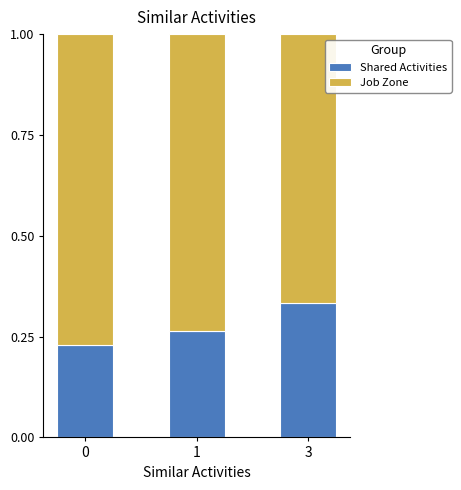

At which label does Shared Activities reach its peak?

3